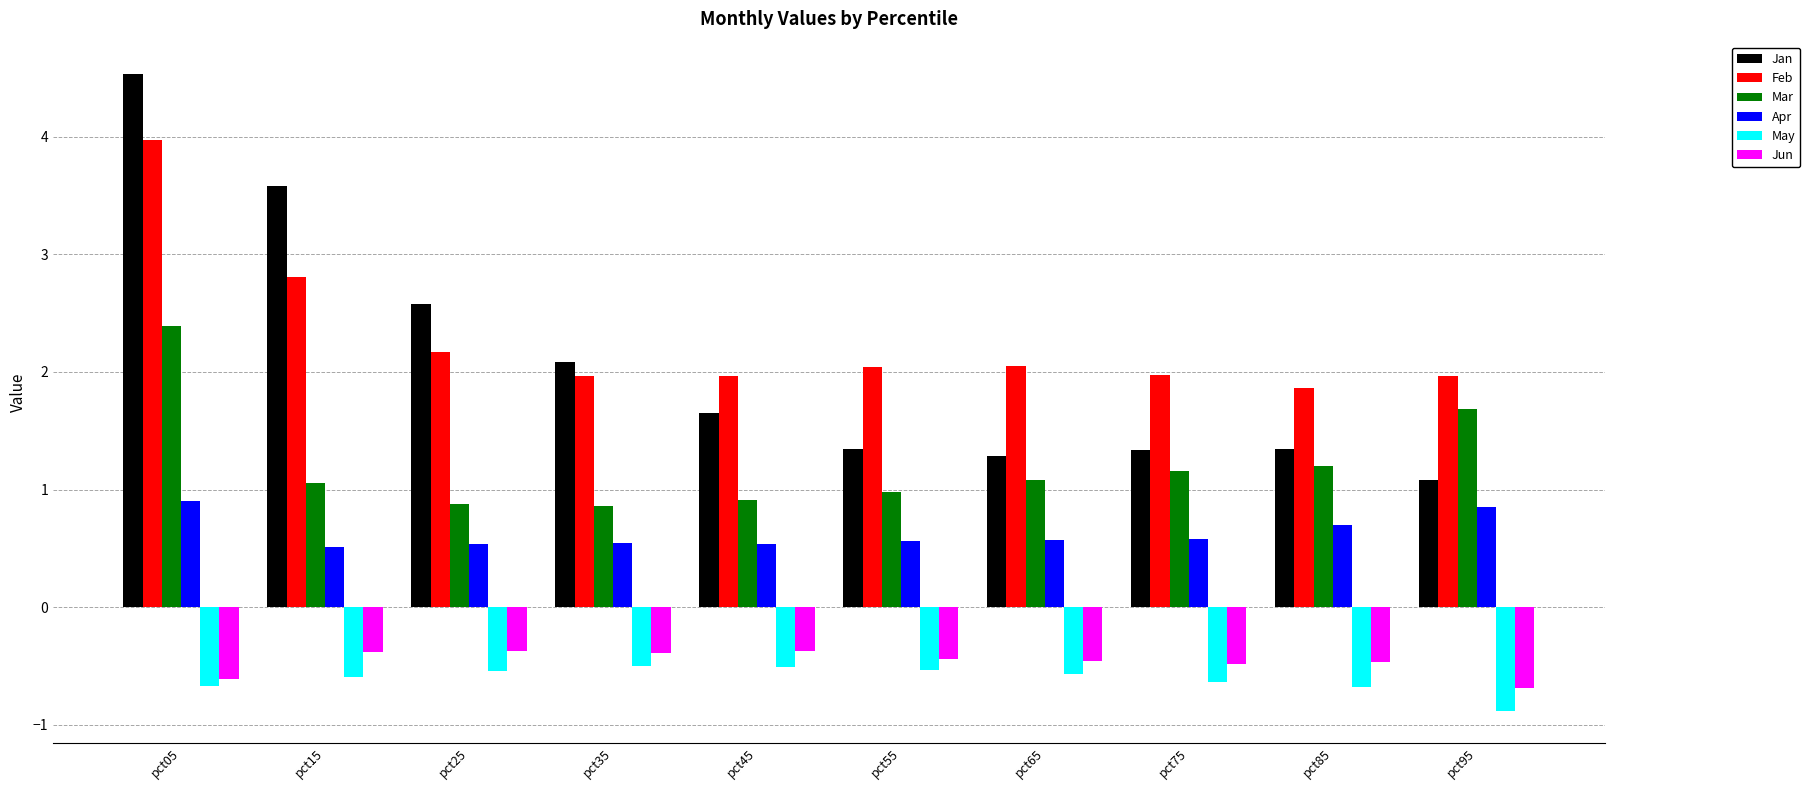

At which label does Apr reach its peak?

pct05